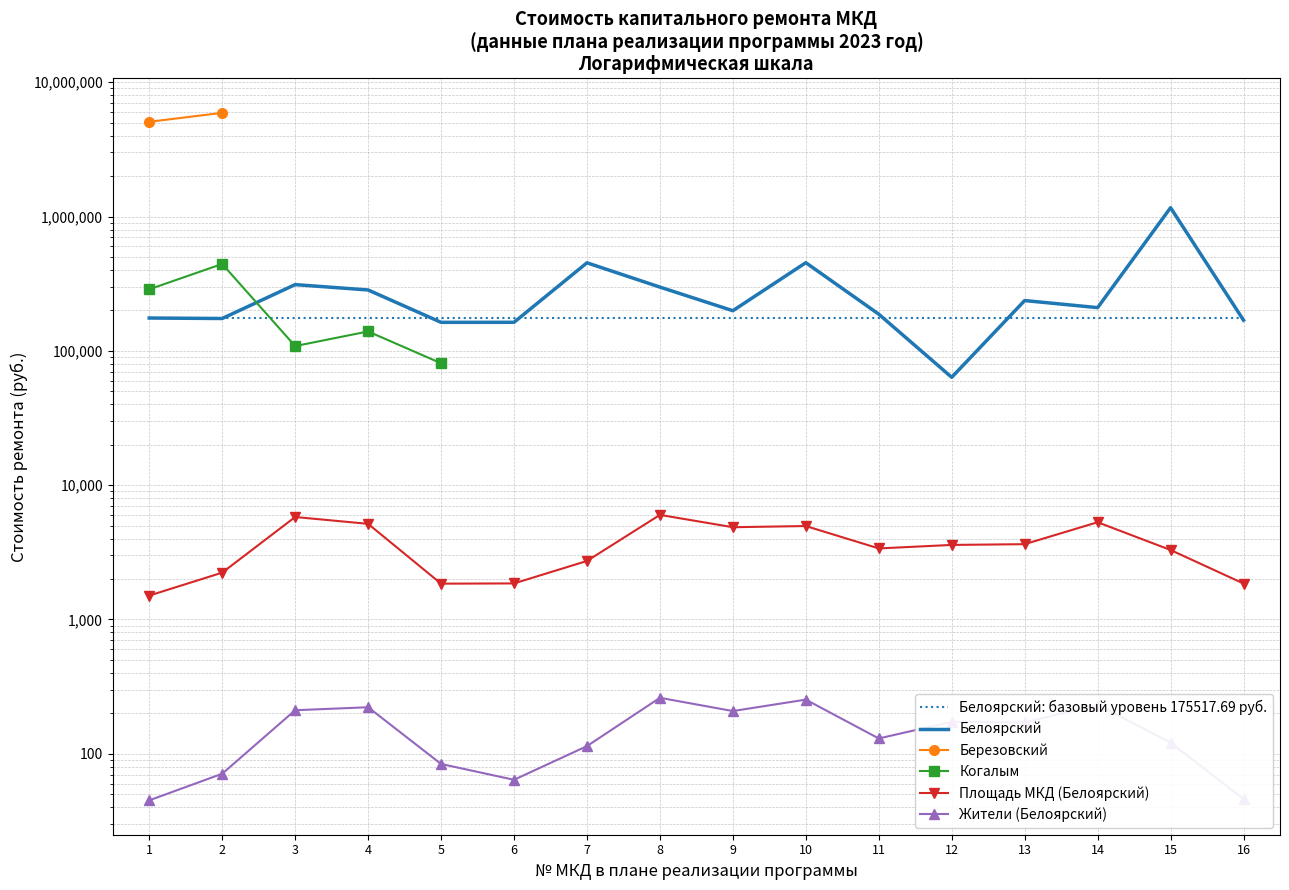

True or false: Березовский and Площадь МКД (Белоярский) intersect in this chart.

False